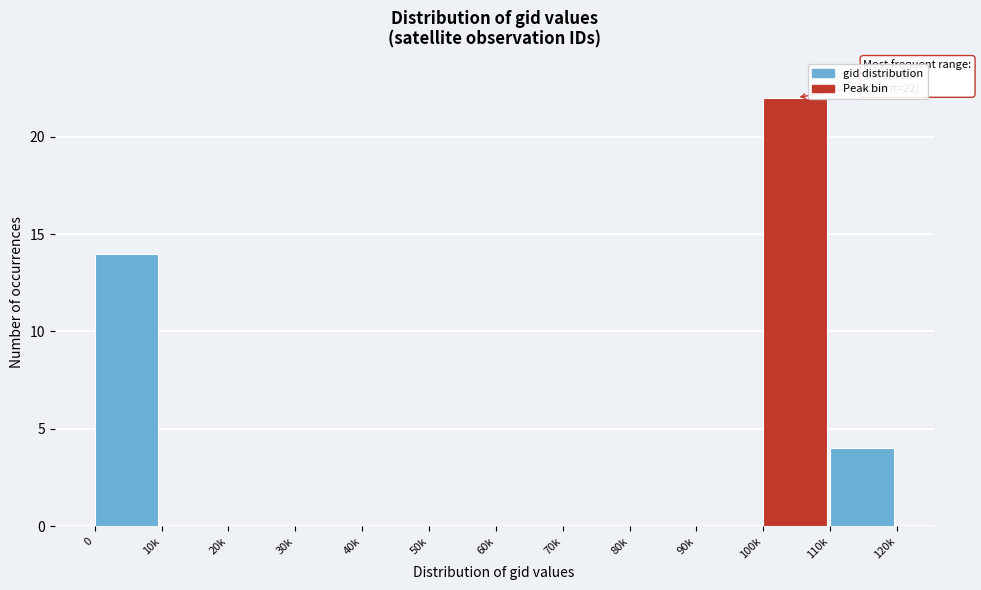

Reading right to left, what are all the values shown in this chart?

110k=4	100k=22	90k=0	80k=0	70k=0	60k=0	50k=0	40k=0	30k=0	20k=0	10k=0	0=14